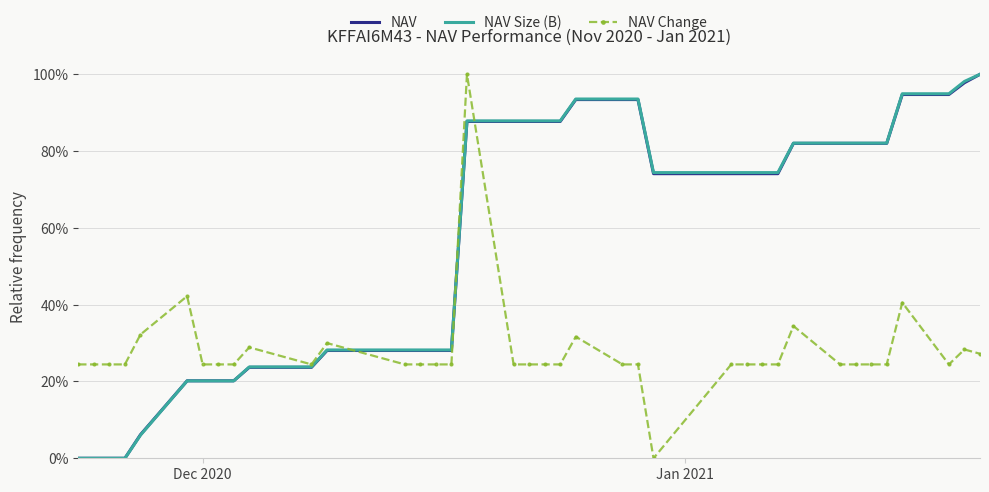

What is the maximum value for NAV Size (B)?

100.0